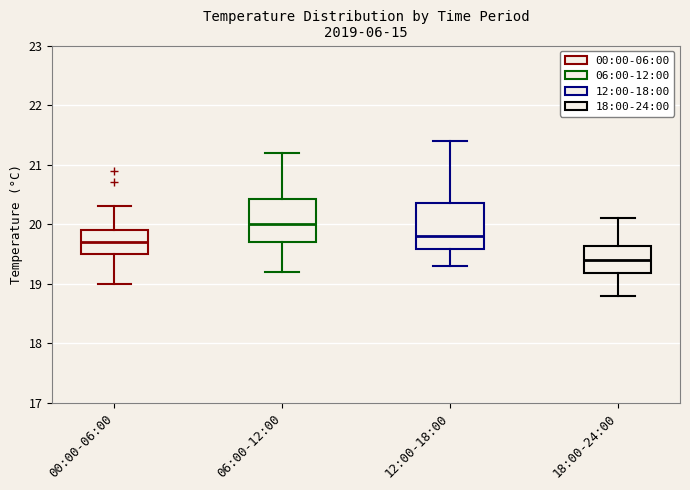

Reading left to right, transcribe this box plot: for each box, give where its median line is, the range the box spans, and where its two whiskers end, as read against the y-axis. The values are not printed on the chart, so give them approximately, as read against the axis.

00:00-06:00: median 19.7, box 19.5 to 19.9, whiskers 19.0 to 20.3
06:00-12:00: median 20.0, box 19.7 to 20.4, whiskers 19.2 to 21.2
12:00-18:00: median 19.8, box 19.6 to 20.4, whiskers 19.3 to 21.4
18:00-24:00: median 19.4, box 19.2 to 19.6, whiskers 18.8 to 20.1